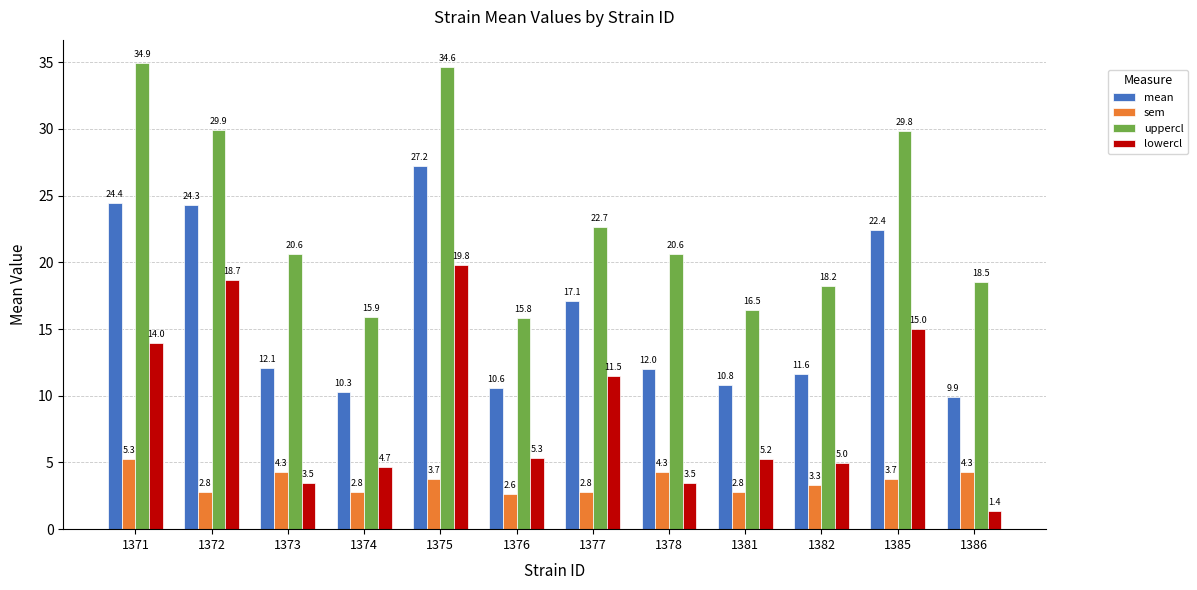

Where does the mean series first go above 12?

1371